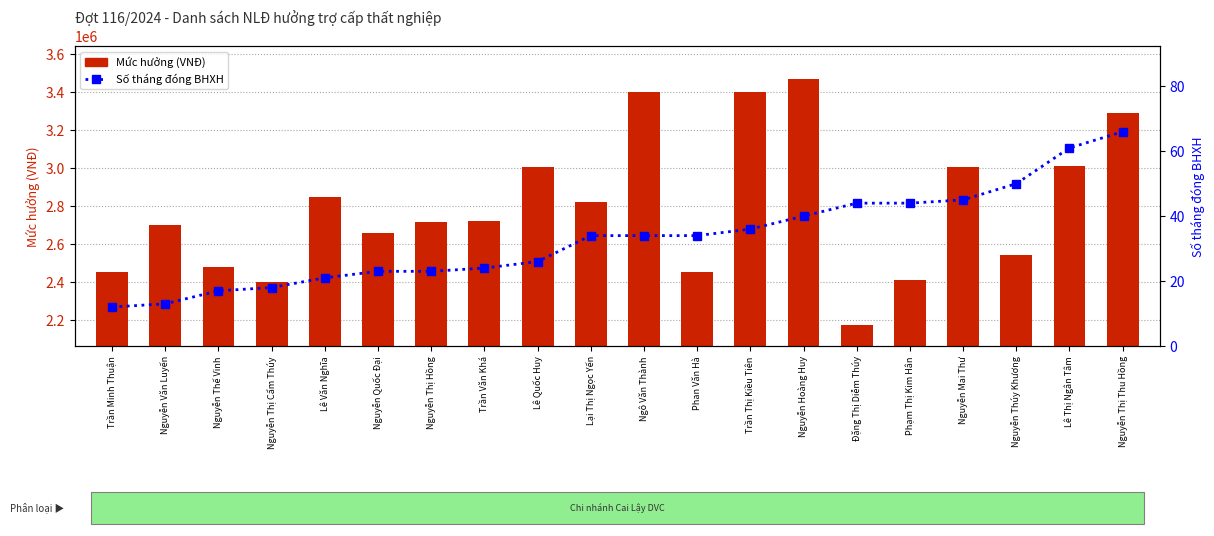

What is the label of the 20th bar from the right?

Trần Minh Thuận